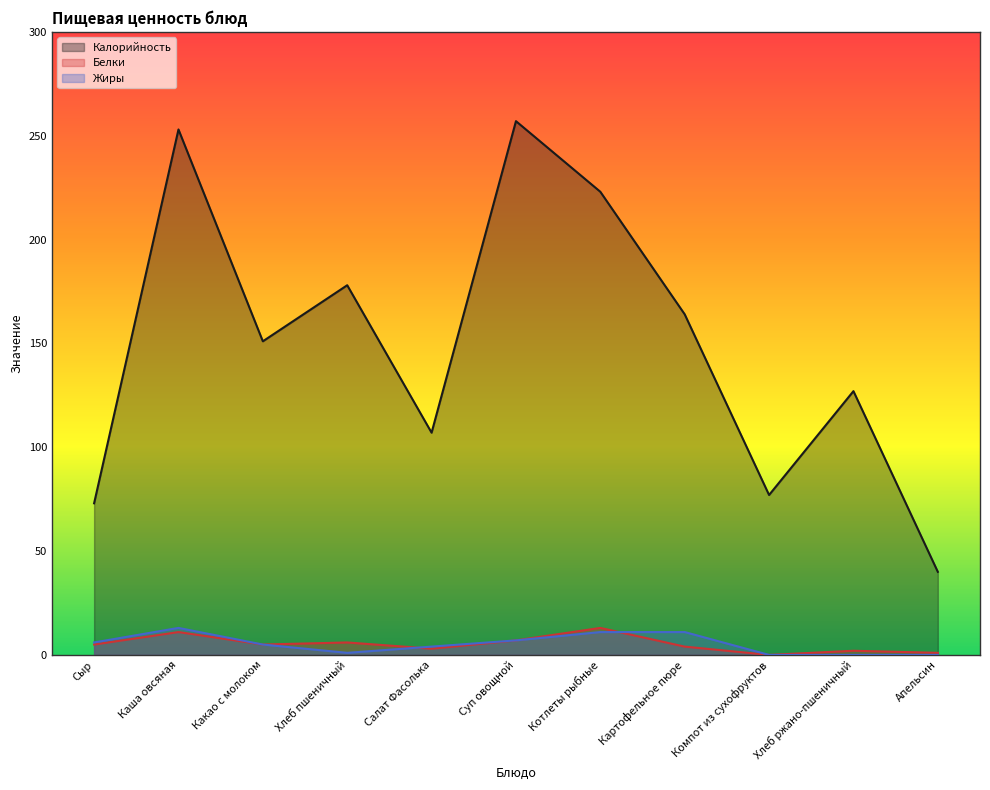

The Белки series shows 5 at Сыр. True or false?

True